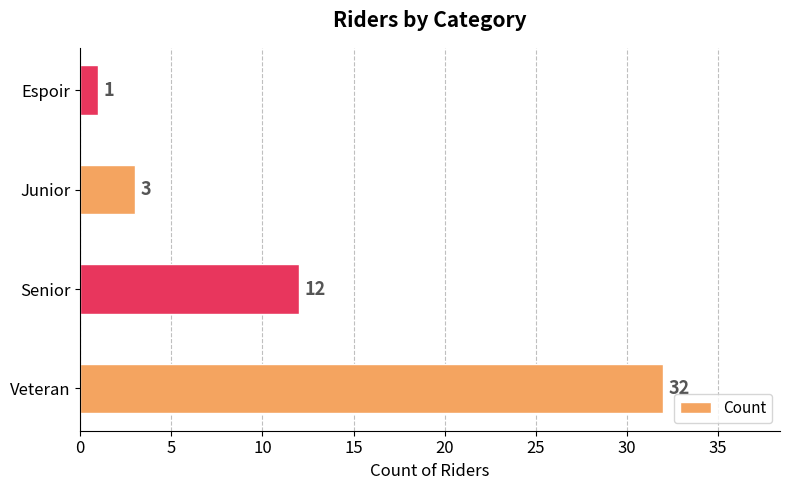

Rank the categories by value from highest to lowest.

Veteran, Senior, Junior, Espoir